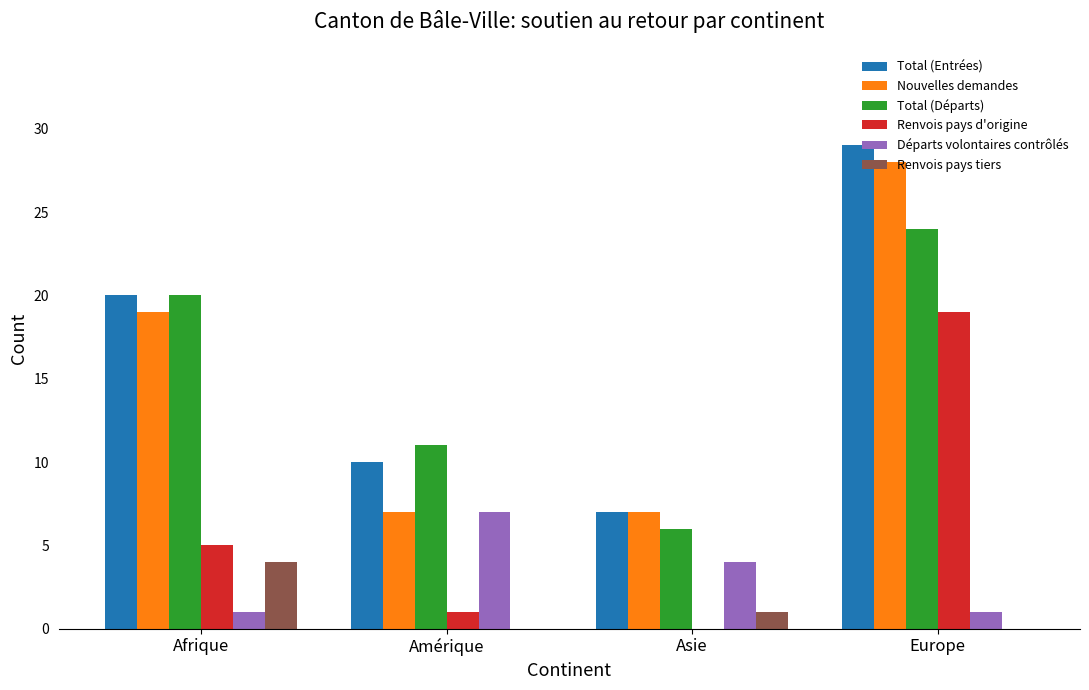

What is the maximum value shown in the chart?

29